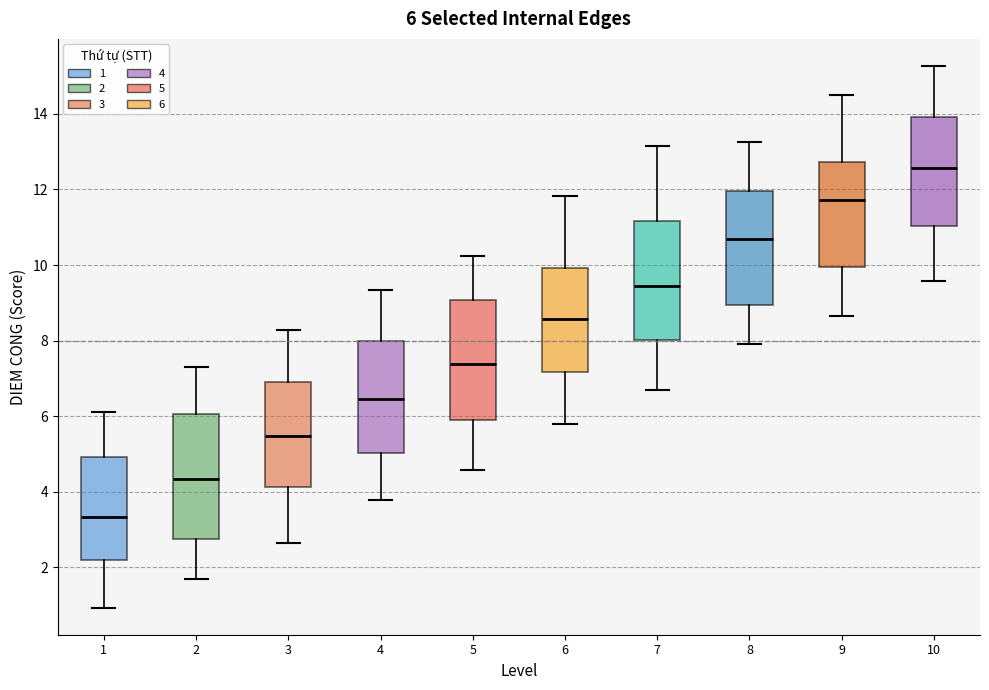

Which box has the highest median line?

10